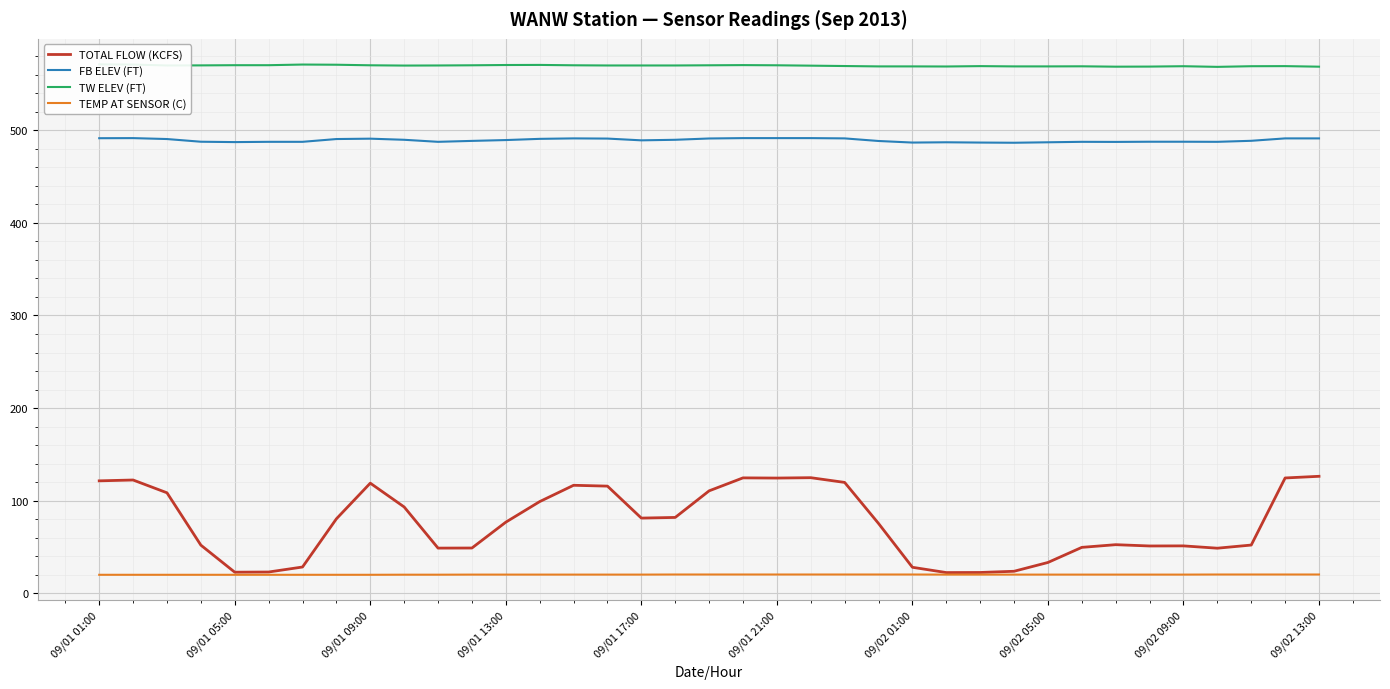

True or false: TOTAL FLOW (KCFS) and FB ELEV (FT) cross at least once.

False